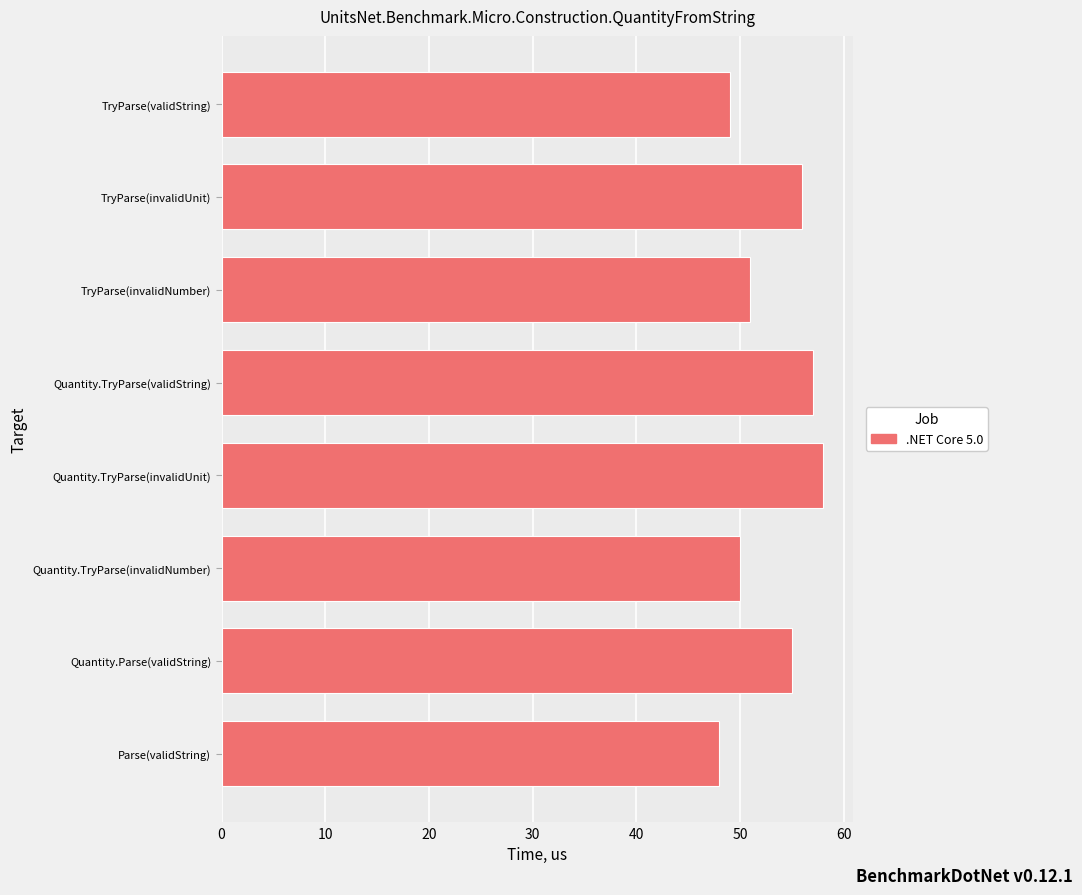

Is it true that the value at Quantity.TryParse(invalidNumber) is 50?

True